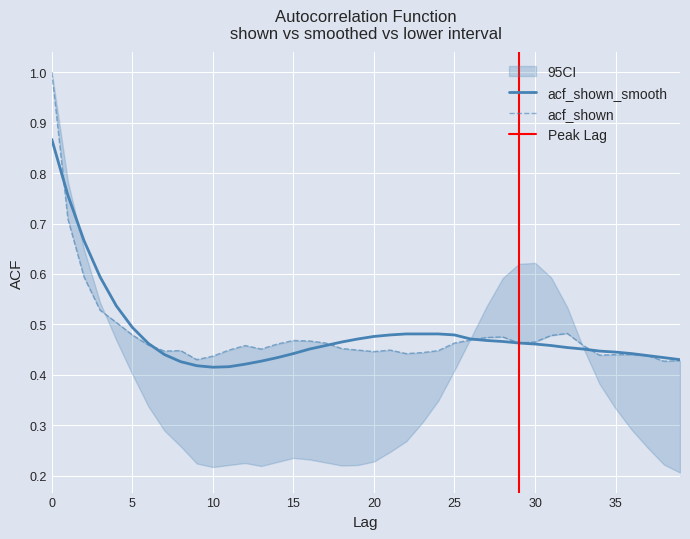

After their last crossing, which series has the higher values: acf_shown_smooth or acf_shown?

acf_shown_smooth